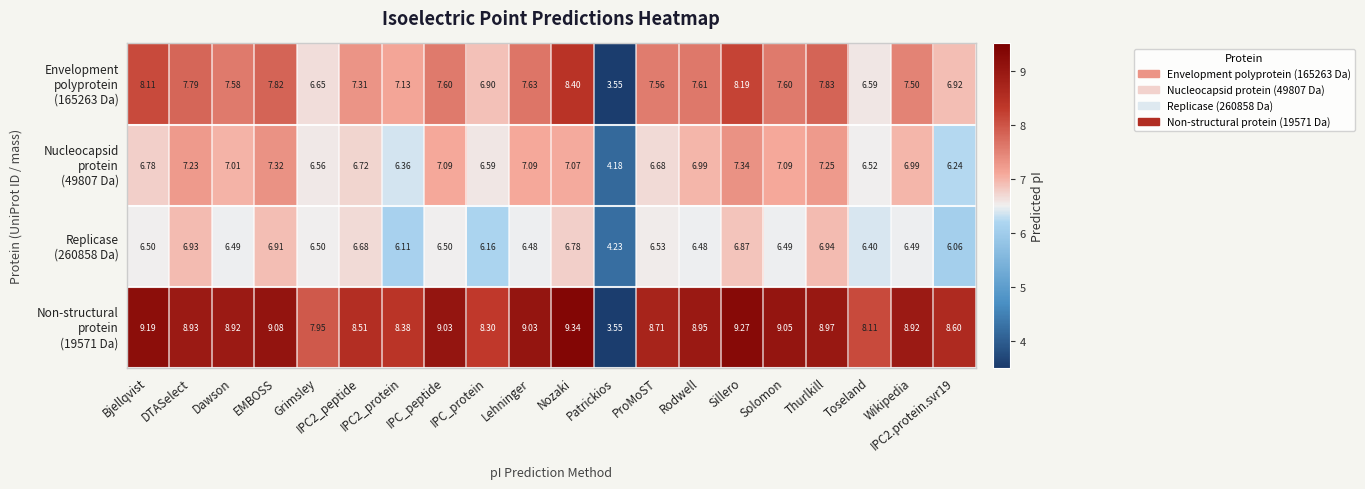

At which category does the chart reach its peak across all series?

Nozaki